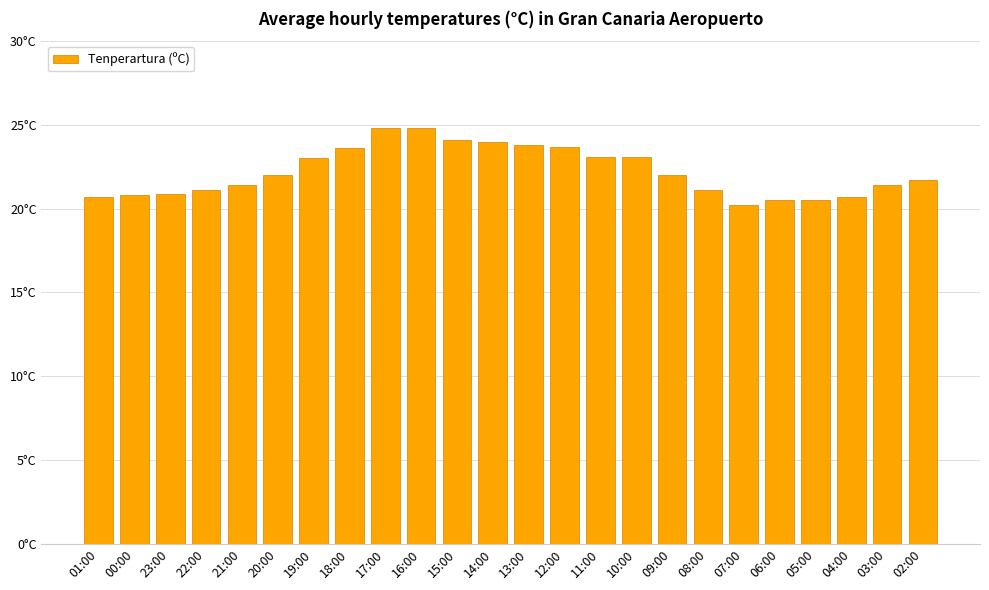

Which has a higher value, 16:00 or 12:00?

16:00